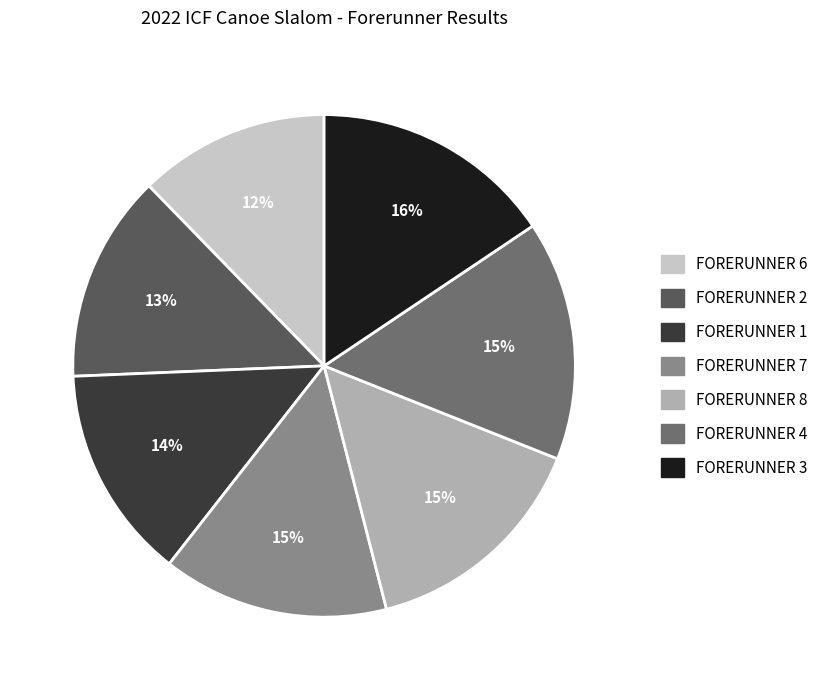

How many segments does this pie chart have?

7